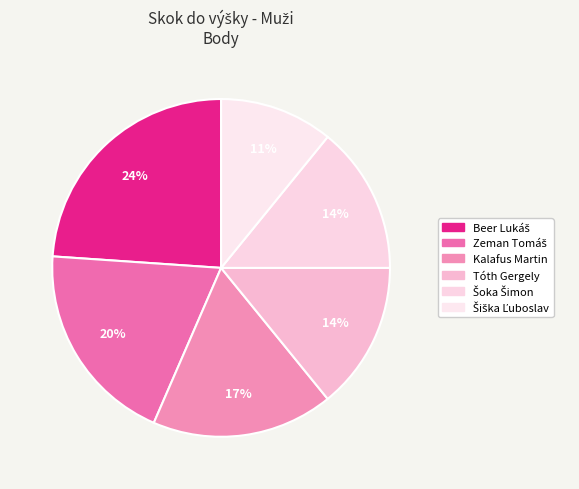

To the nearest percent, what is the difference between the largest and smallest slice percentages?

13%